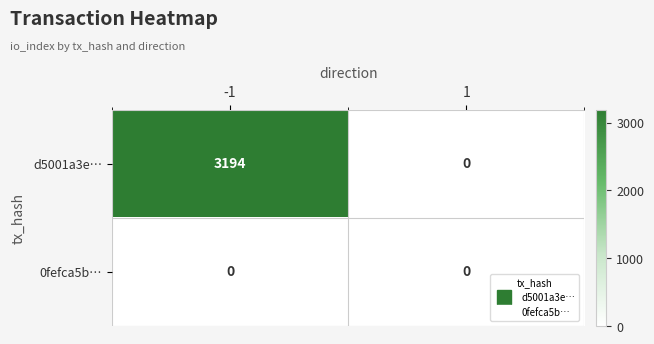

Which series has the largest total across all categories?

d5001a3e…